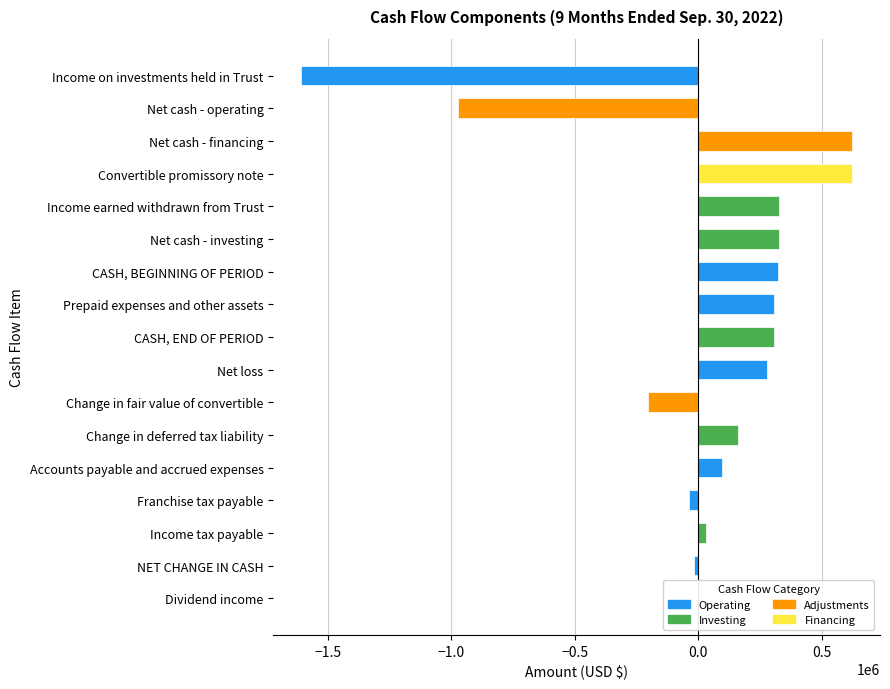

What is the greatest value displayed?

625000